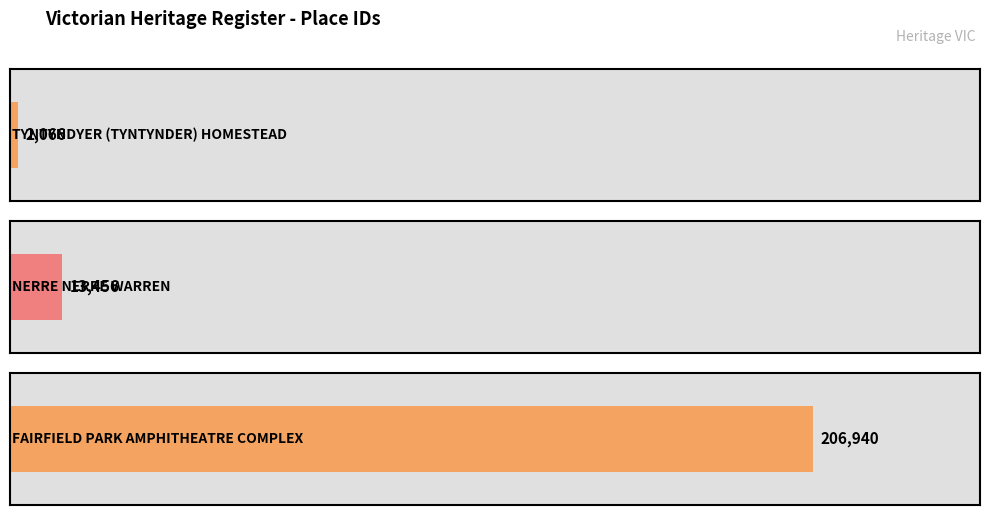

Reading left to right, what are all the values shown in this chart?

TYNTYNDYER (TYNTYNDER) HOMESTEAD=2066	NERRE NERRE WARREN=13456	FAIRFIELD PARK AMPHITHEATRE COMPLEX=206940